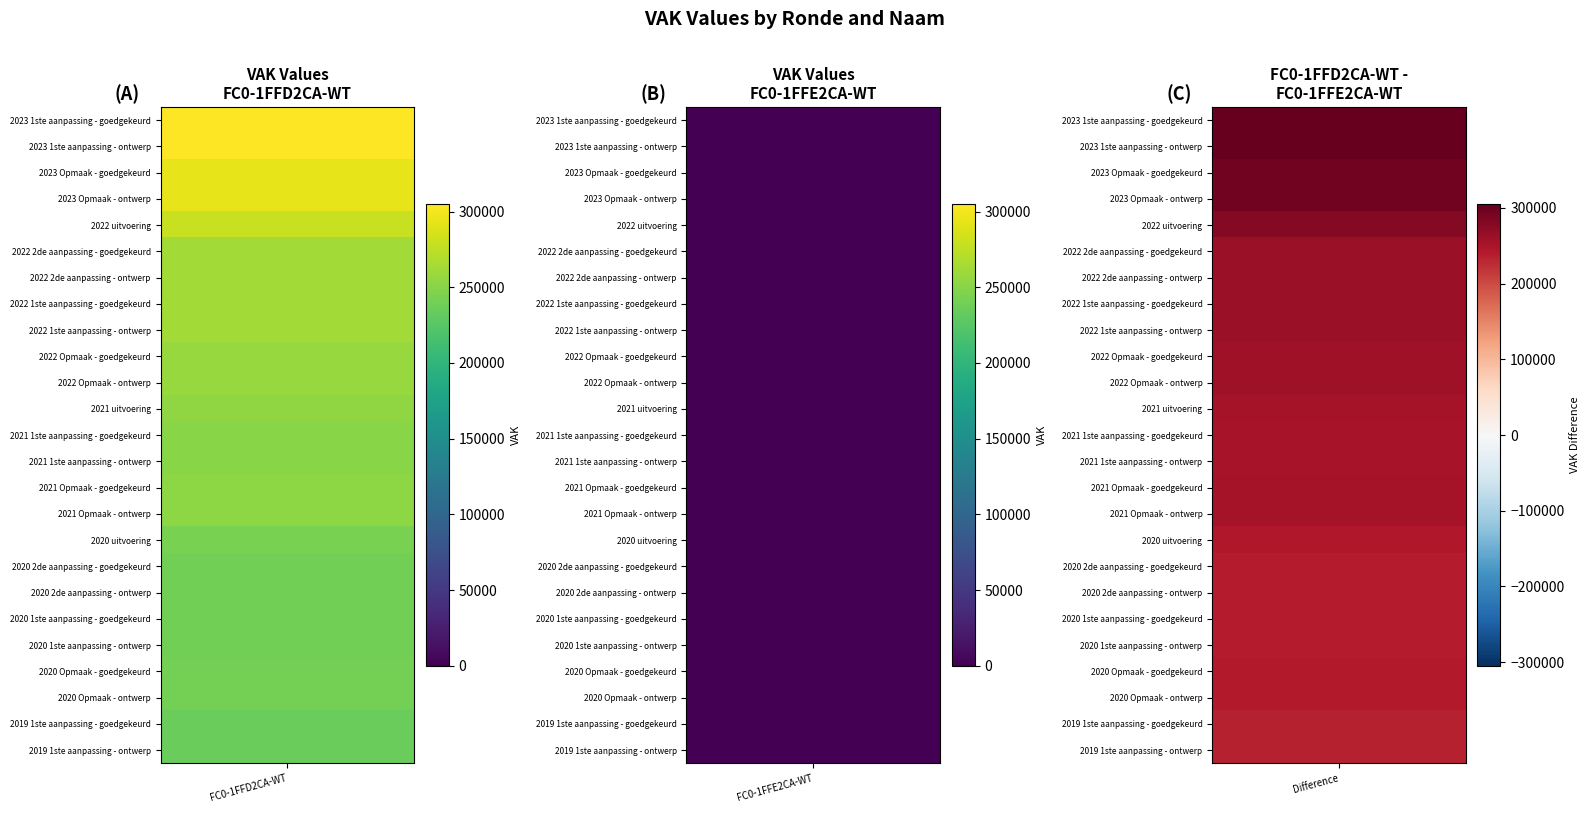

Reading left to right, extract all data points from this chart.

FC0-1FFD2CA-WT: 304740	304740	293955	293955	278841	262844	262844	262844	262844	257860	257860	254322	250616	250616	252458	252458	243191	239476	239476	239476	239476	241481	241481	234620	234620
FC0-1FFE2CA-WT: 0	0	0	0	0	0	0	0	0	0	0	0	0	0	0	0	0	0	0	0	0	0	0	0	0